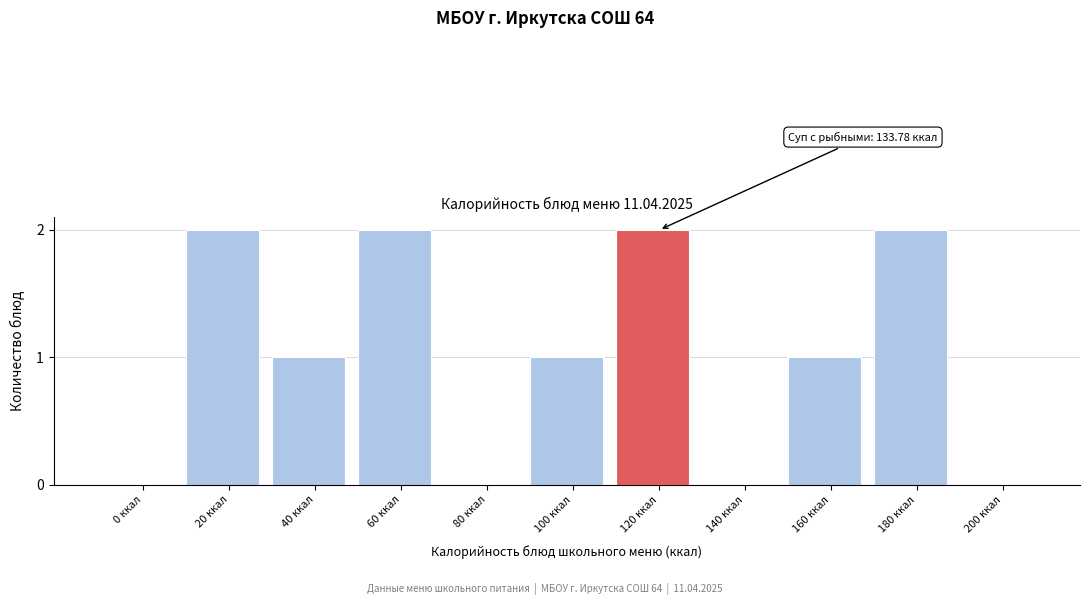

Reading left to right, transcribe all the data shown in this chart.

0 ккал=0	20 ккал=2	40 ккал=1	60 ккал=2	80 ккал=0	100 ккал=1	120 ккал=2	140 ккал=0	160 ккал=1	180 ккал=2	200 ккал=0